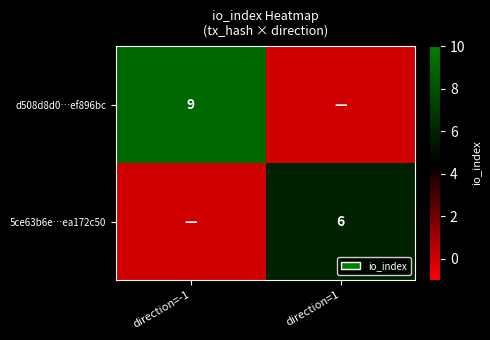

The 5ce63b6e…ea172c50 series shows 4 at direction=1. True or false?

False